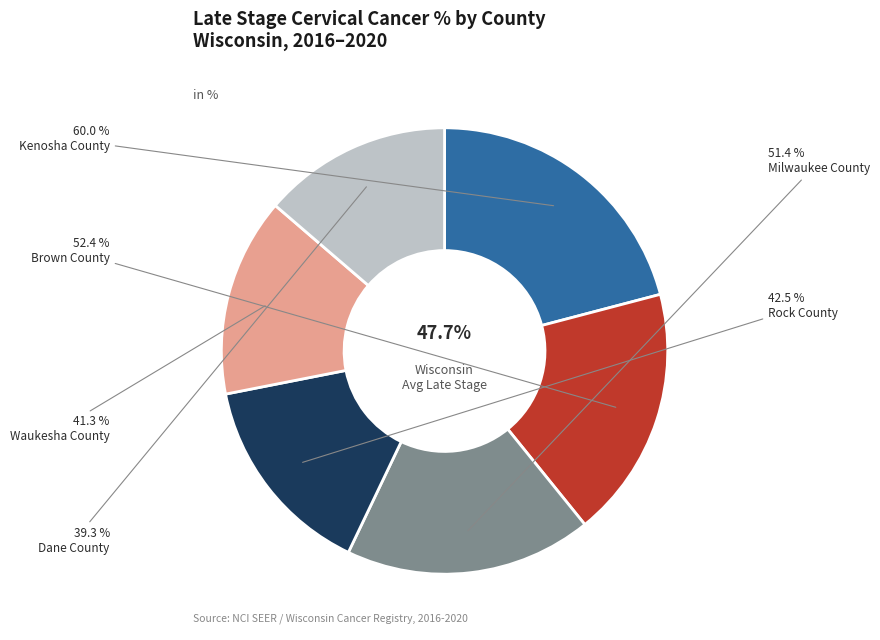

How many slices are in this pie chart?

6